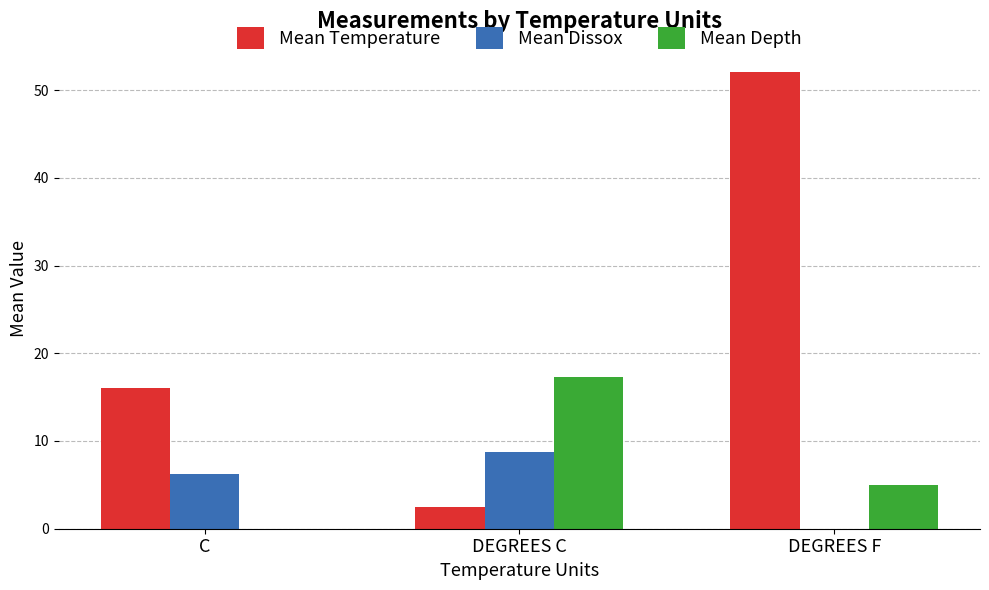

Which series changed the most between DEGREES C and DEGREES F?

Mean Temperature